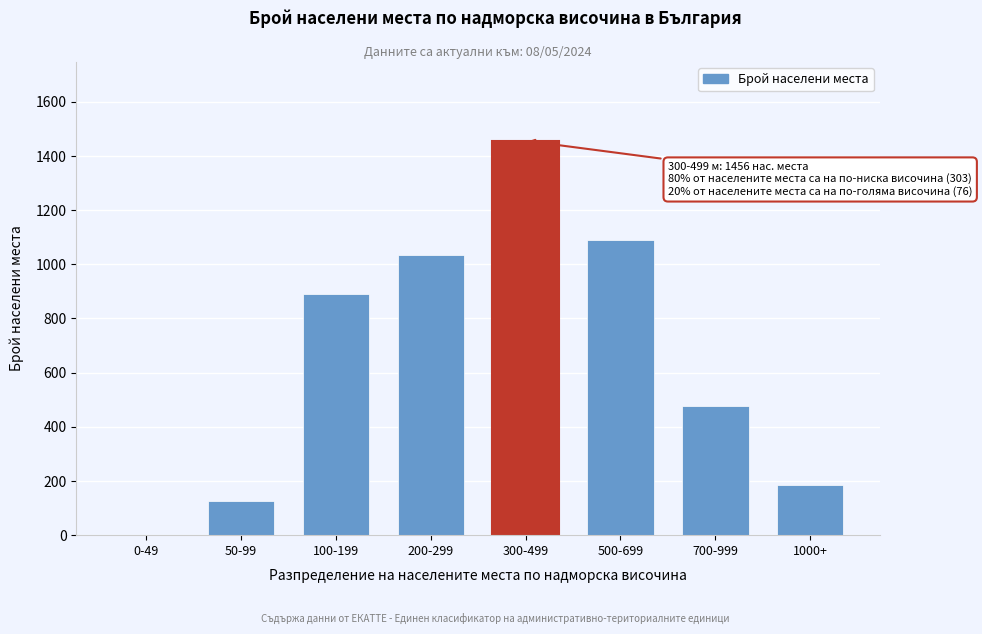

Reading right to left, transcribe all the data shown in this chart.

1000+=184	700-999=478	500-699=1089	300-499=1456	200-299=1034	100-199=892	50-99=126	0-49=0